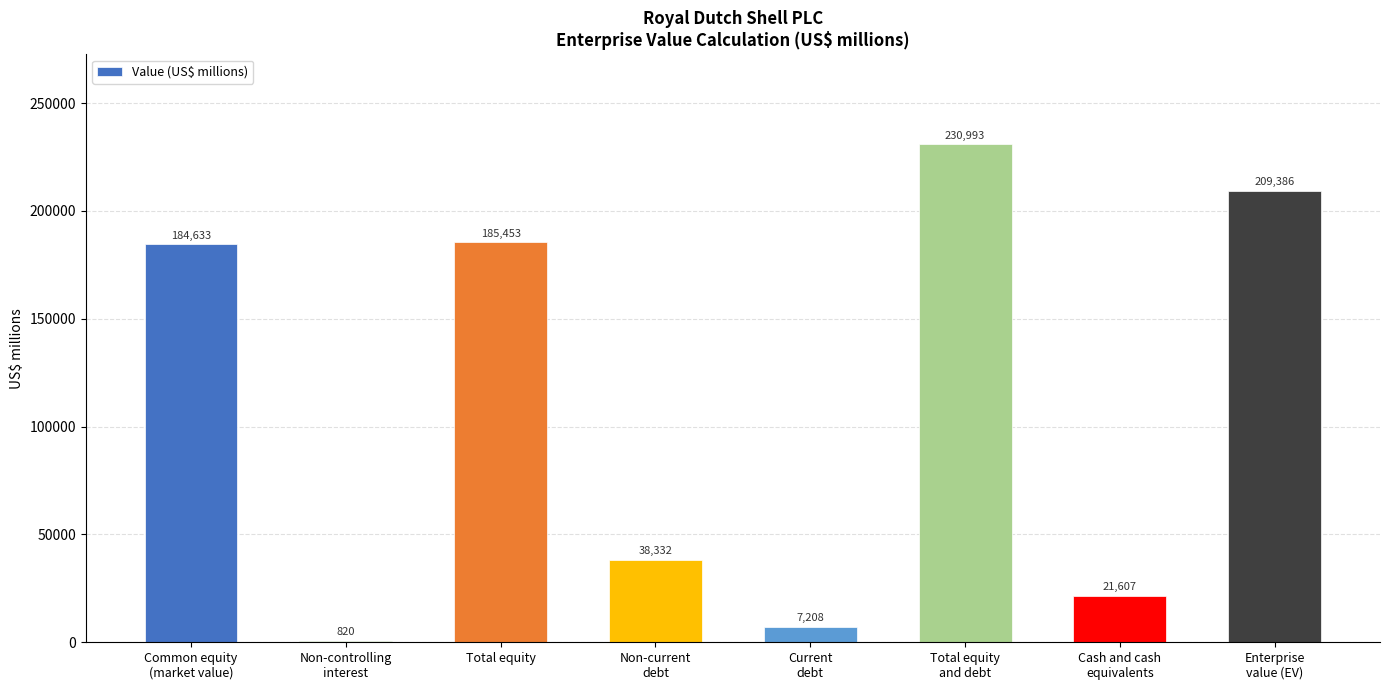

List the labels in order of value, smallest first.

Non-controlling
interest, Current
debt, Cash and cash
equivalents, Non-current
debt, Common equity
(market value), Total equity, Enterprise
value (EV), Total equity
and debt